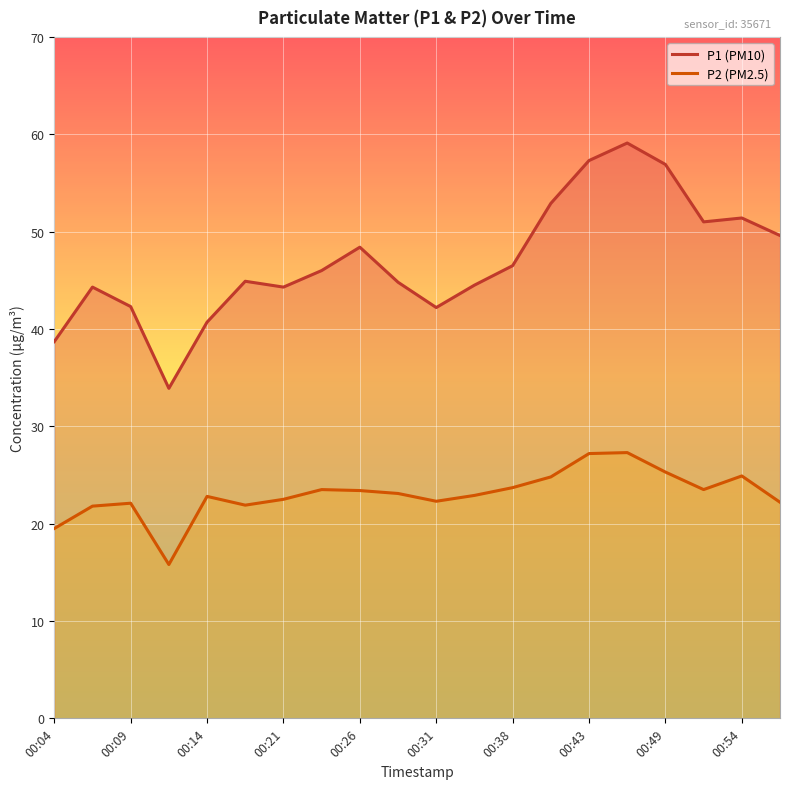

What is the lowest value of the P2 (PM2.5) series?

15.8